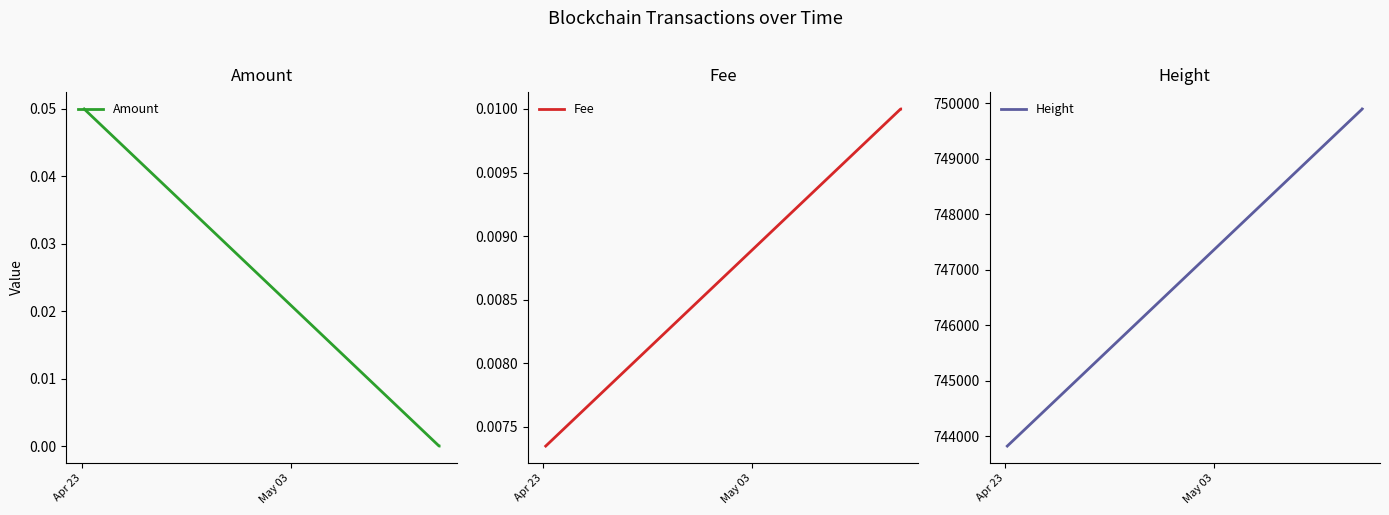

How many Fee values are between 0 and 1?

3